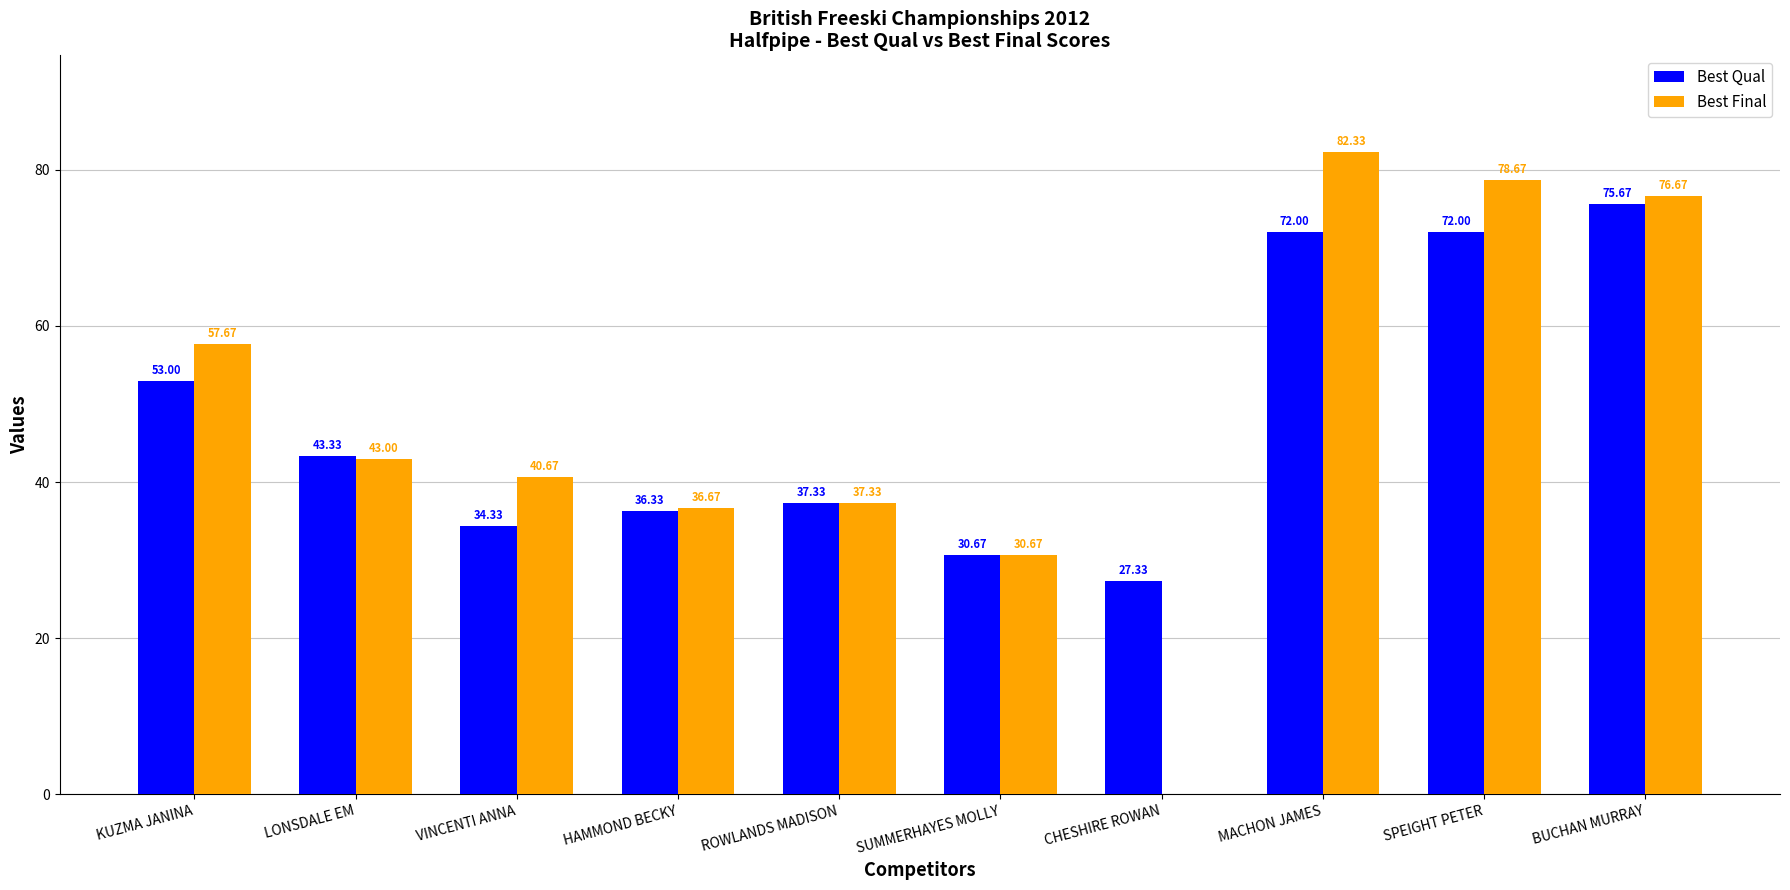

How many series are shown in this chart?

2